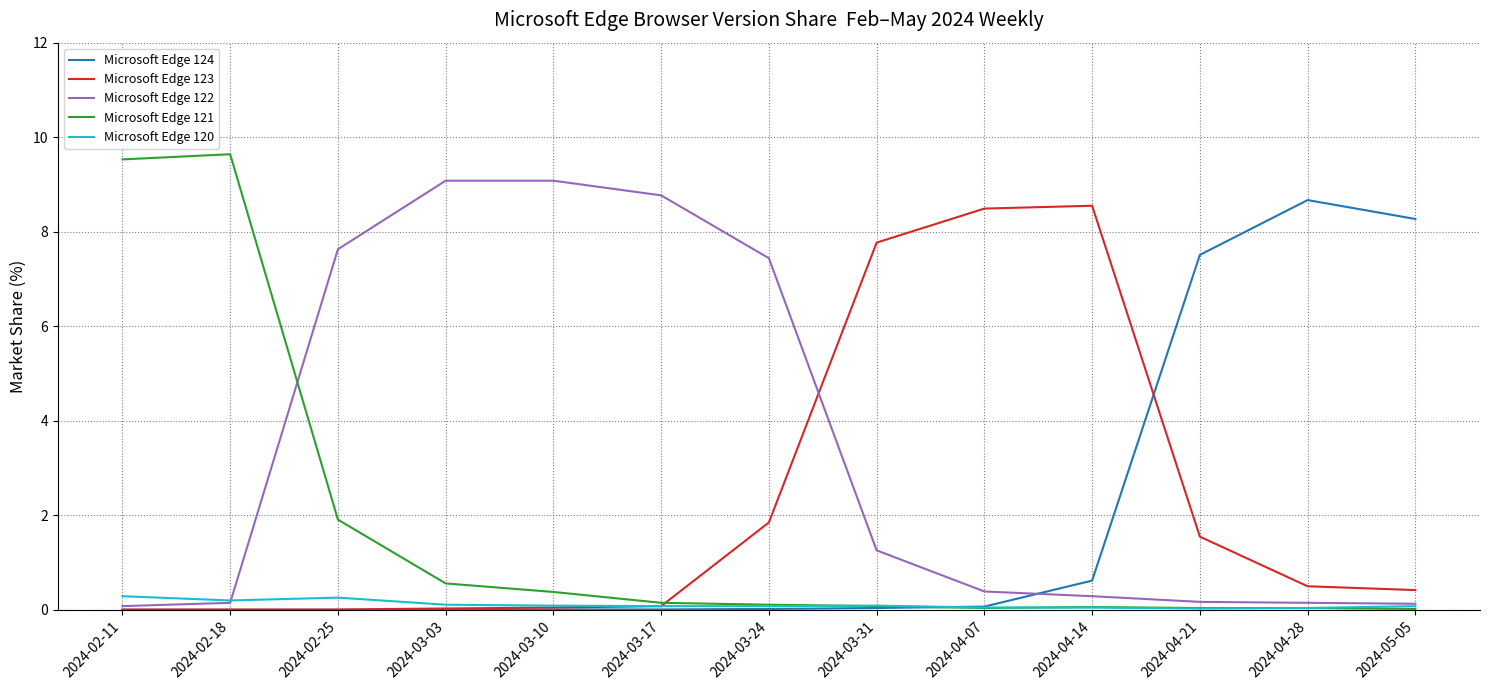

Is it true that Microsoft Edge 120 equals 0.0 at 2024-04-28?

True